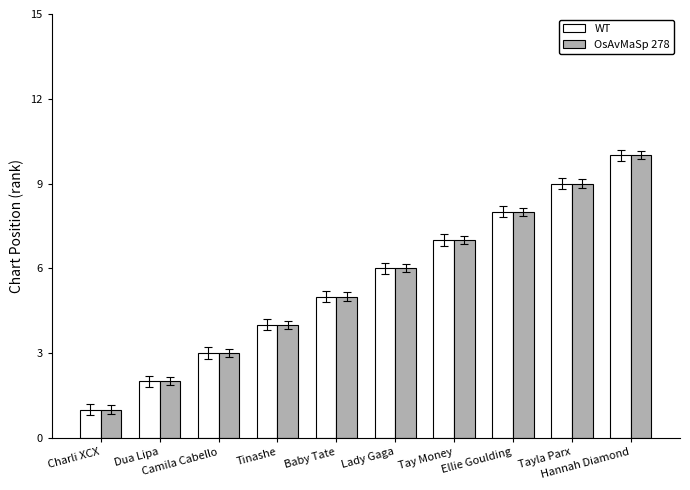

How many values in the OsAvMaSp 278 series are below 6?

5